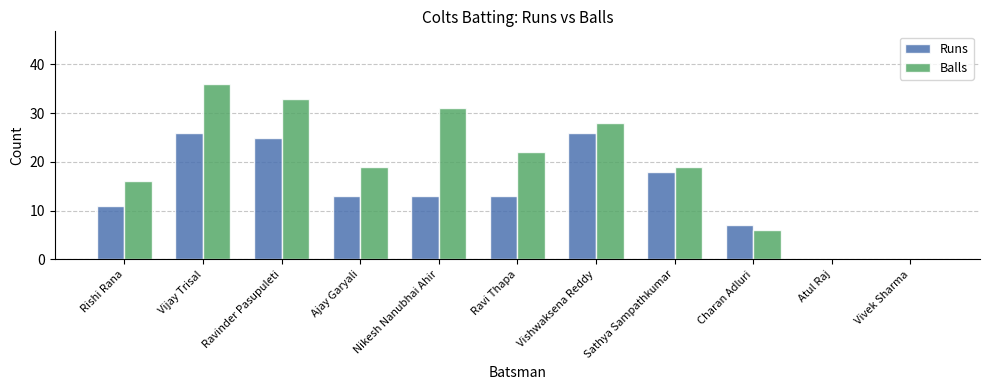

At which label does Balls reach its peak?

Vijay Trisal